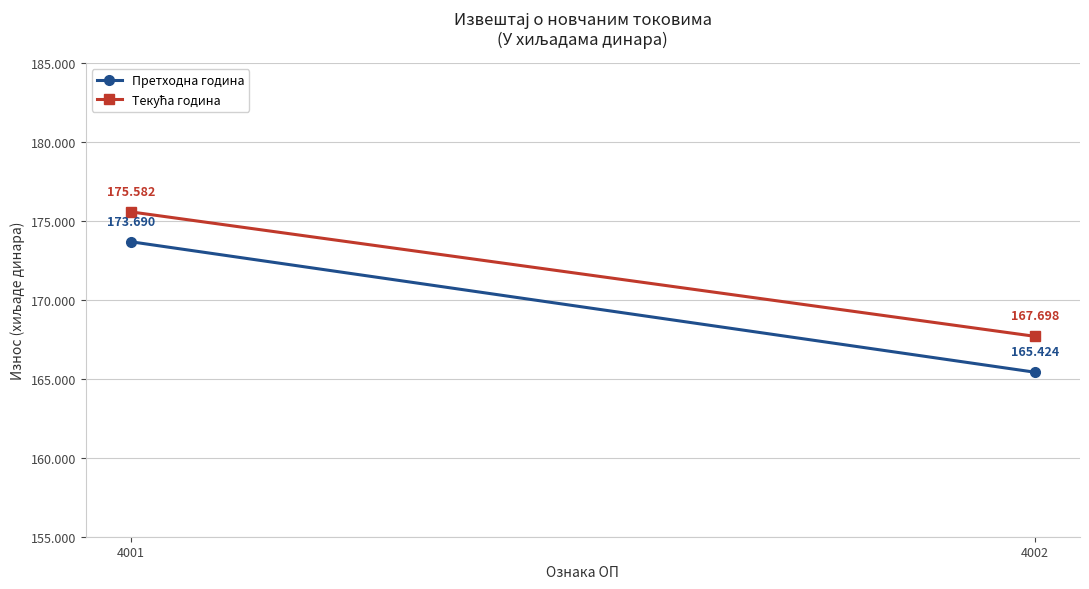

How many distinct data groups are displayed?

2